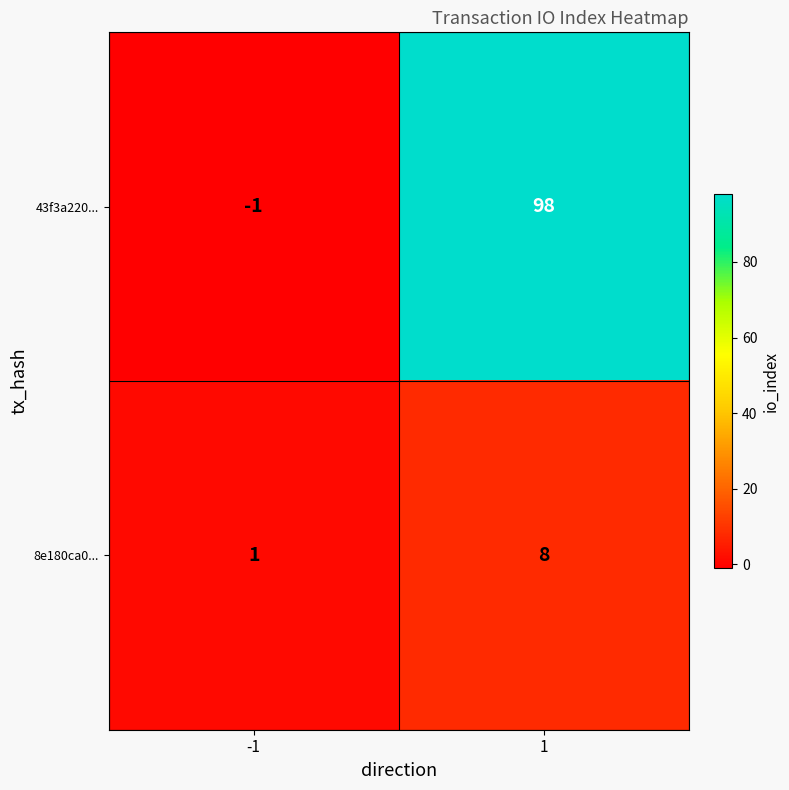

At how many categories does at least one series exceed 21?

1